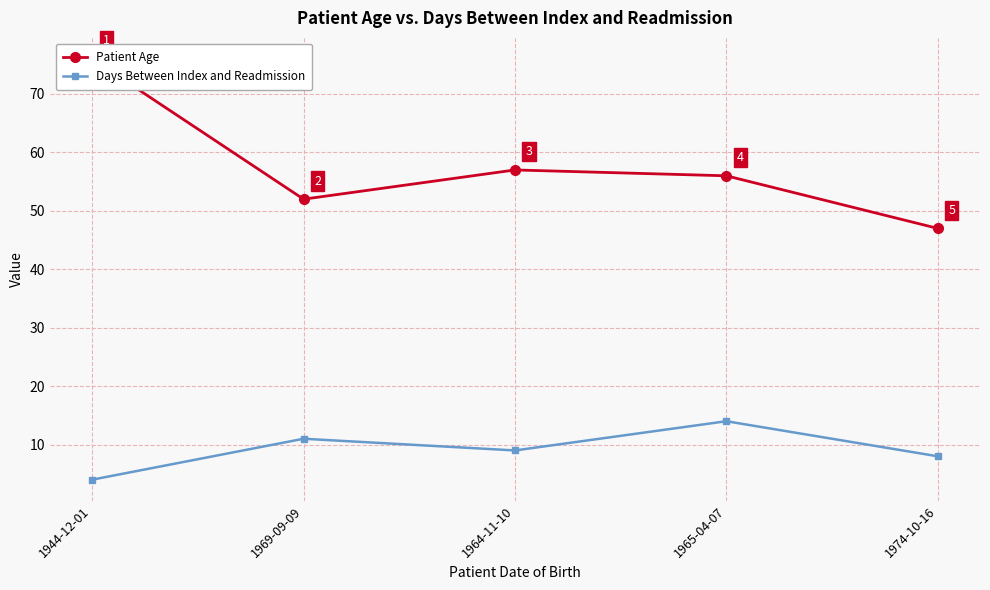

Reading left to right, list all the values displayed in this chart.

Patient Age: 1944-12-01=76	1969-09-09=52	1964-11-10=57	1965-04-07=56	1974-10-16=47
Days Between Index and Readmission: 1944-12-01=4	1969-09-09=11	1964-11-10=9	1965-04-07=14	1974-10-16=8